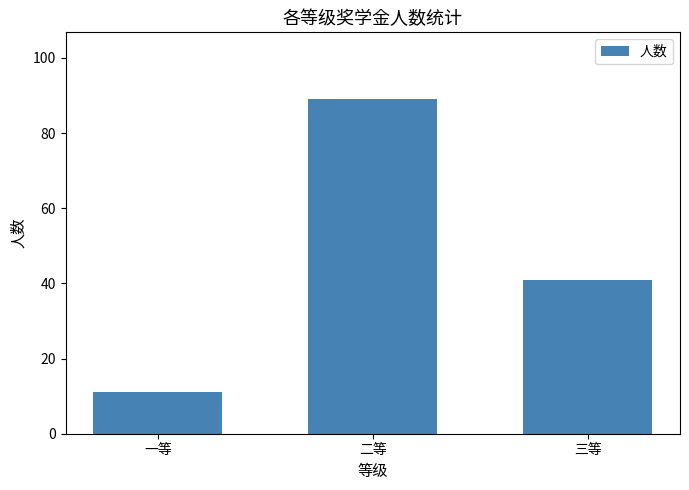

What is the maximum value shown in the chart?

89